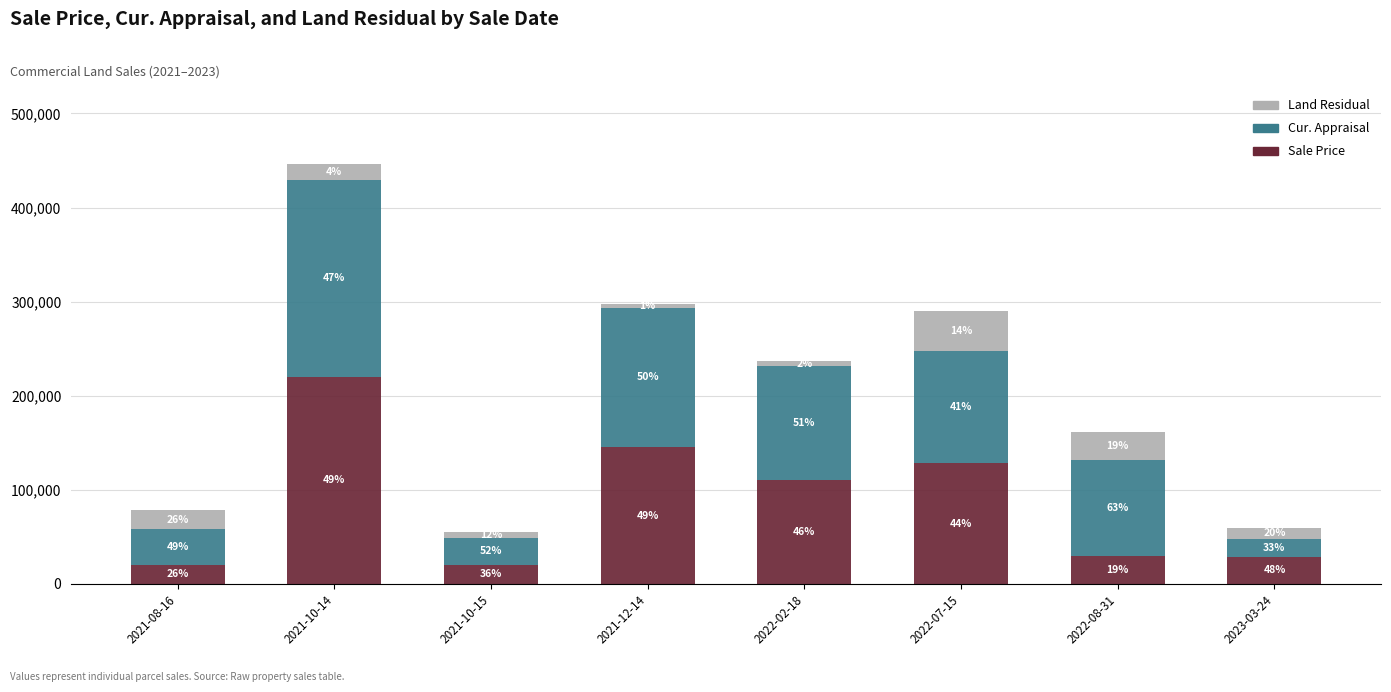

What is the difference between the Land Residual values at 2021-12-14 and 2022-02-18?

2145